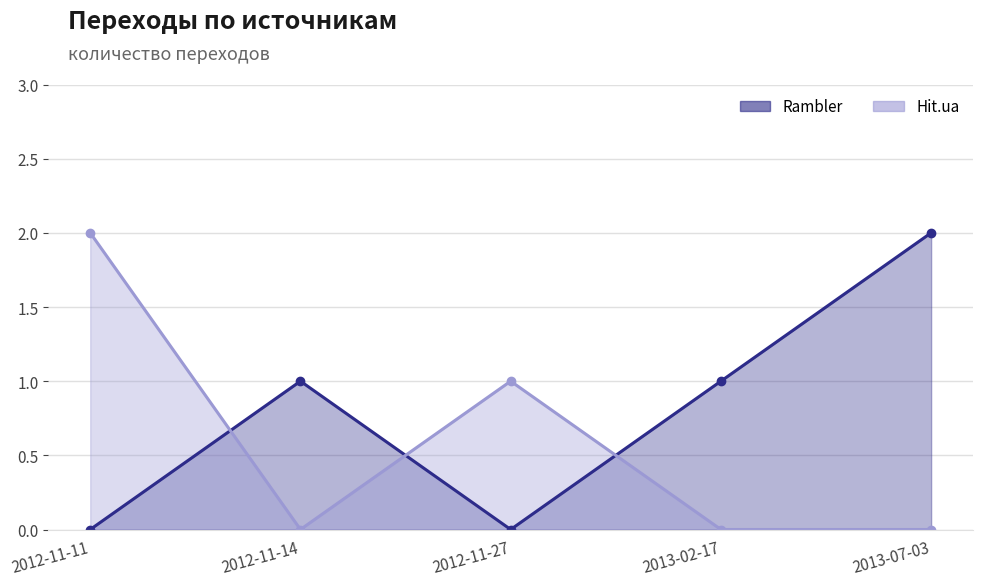

In Hit.ua, how many points are higher than both neighbors (excluding endpoints)?

1